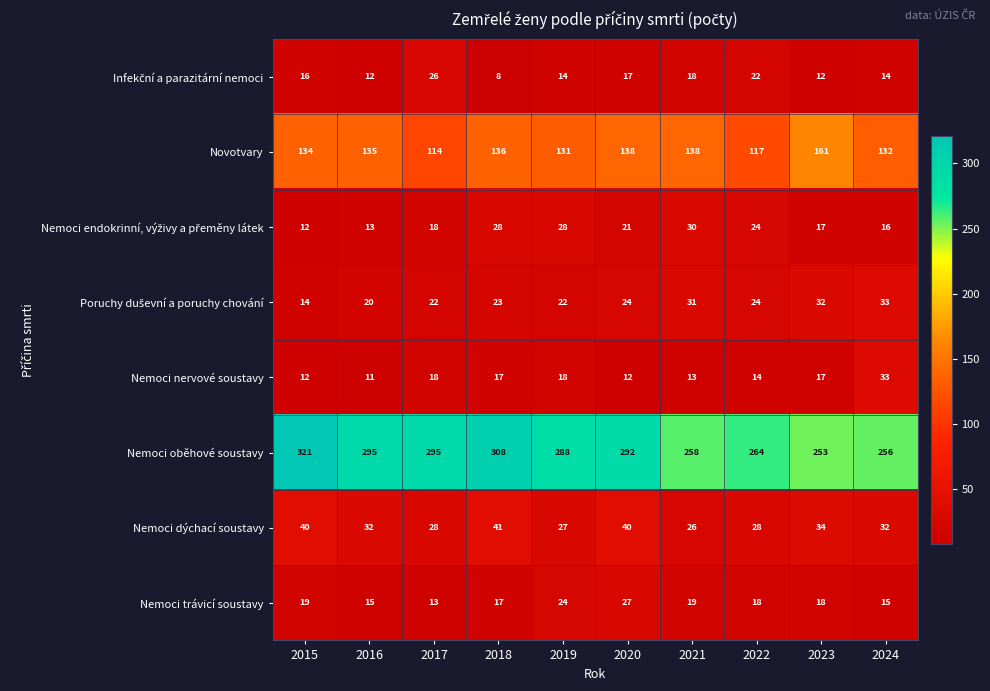

True or false: Nemoci oběhové soustavy has a value of 321 at 2015.

True